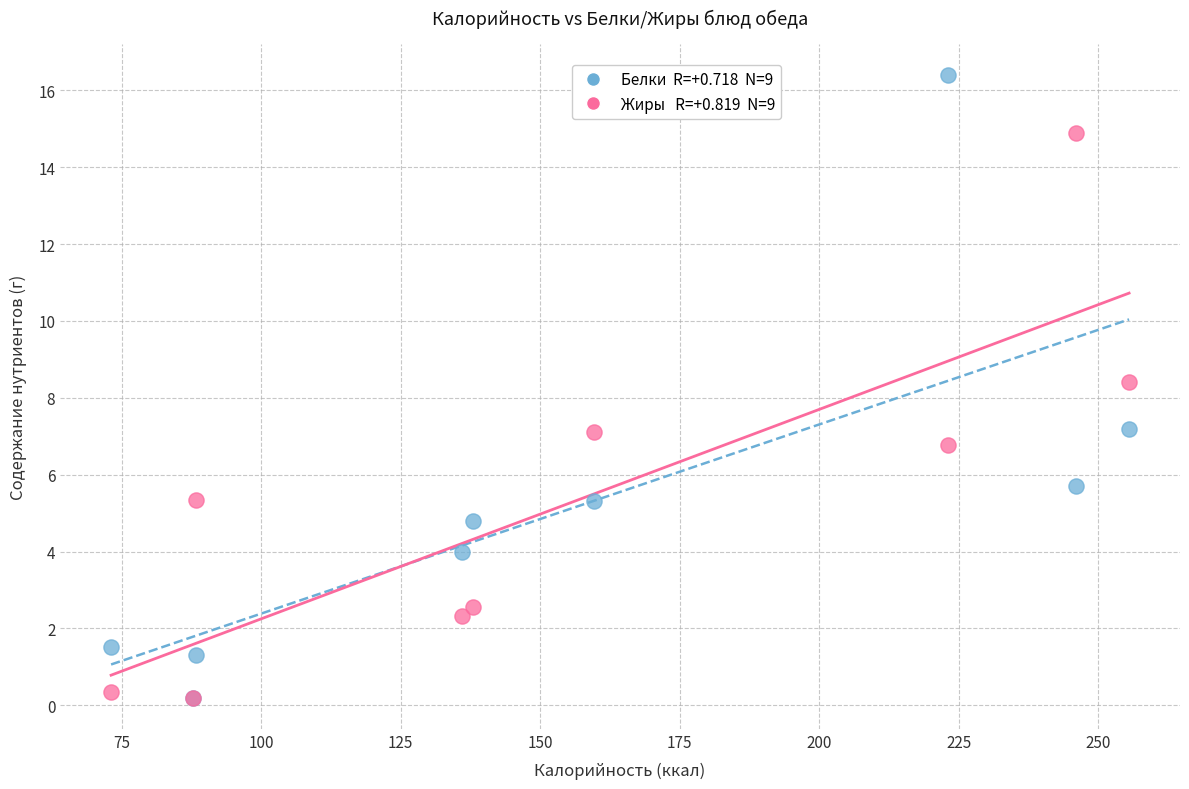

Across all series, what Y value is closest to 8?

8.4